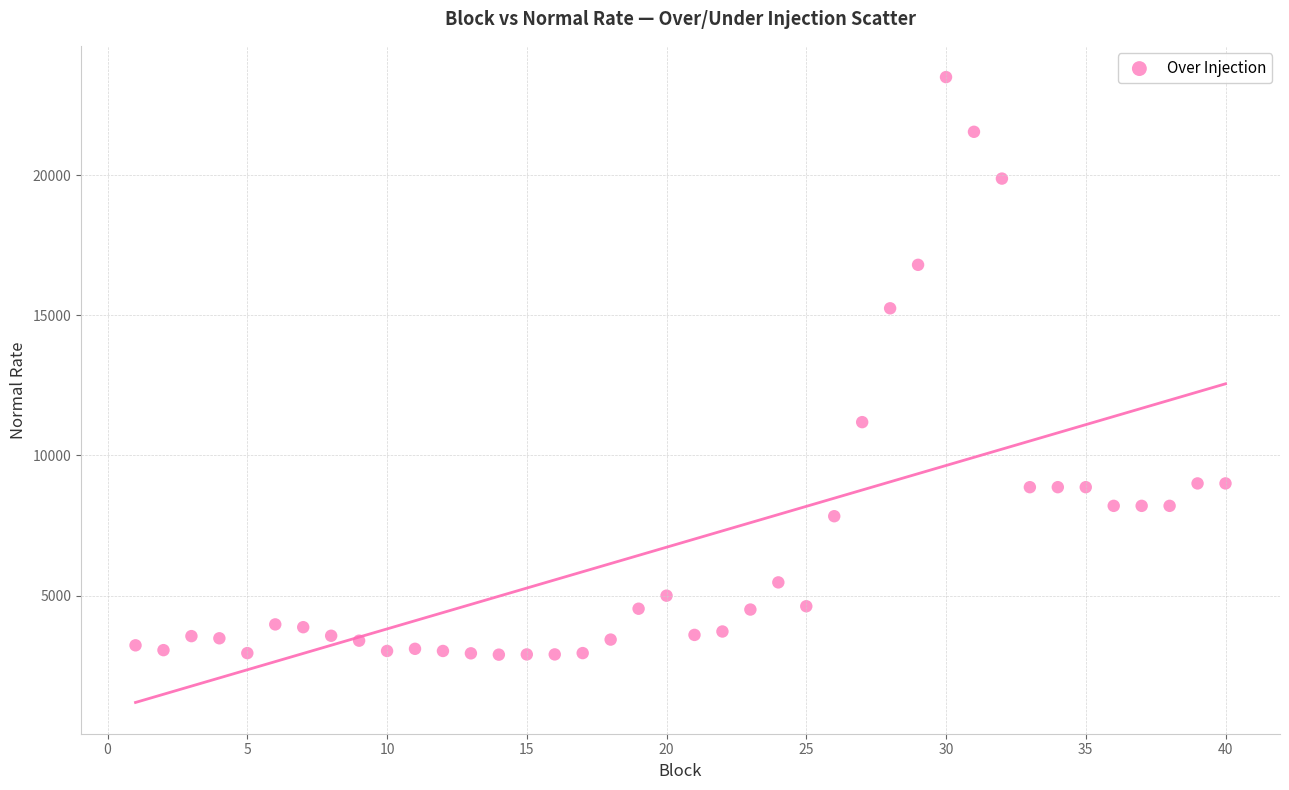

What is the range of X values (max minus min)?

39.0